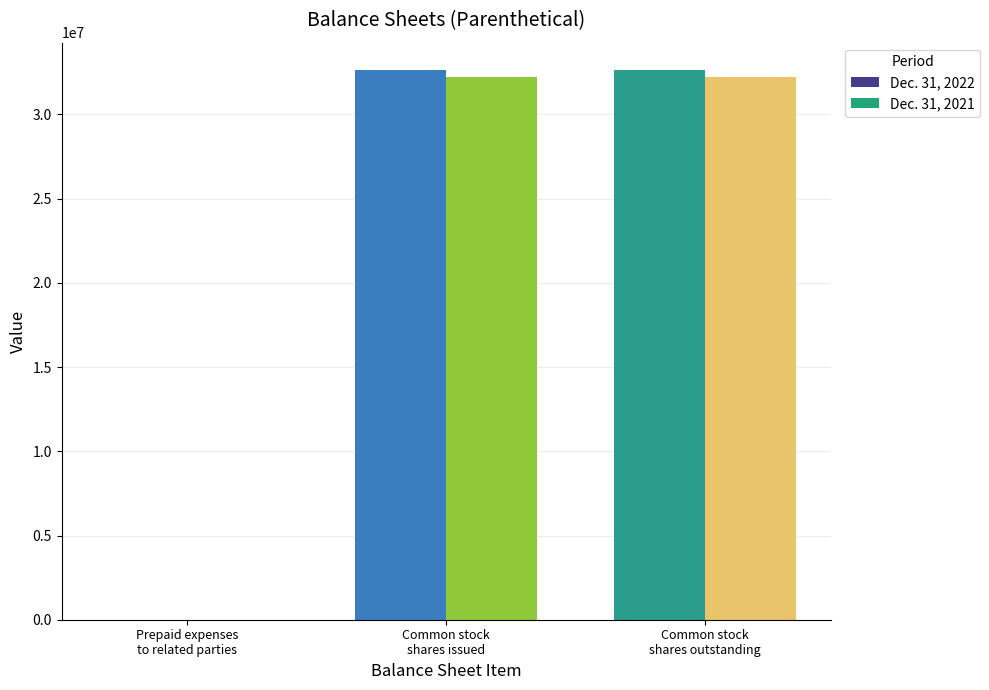

Between Common stock, shares outstanding and Common stock, shares issued, which is larger?

Common stock, shares outstanding